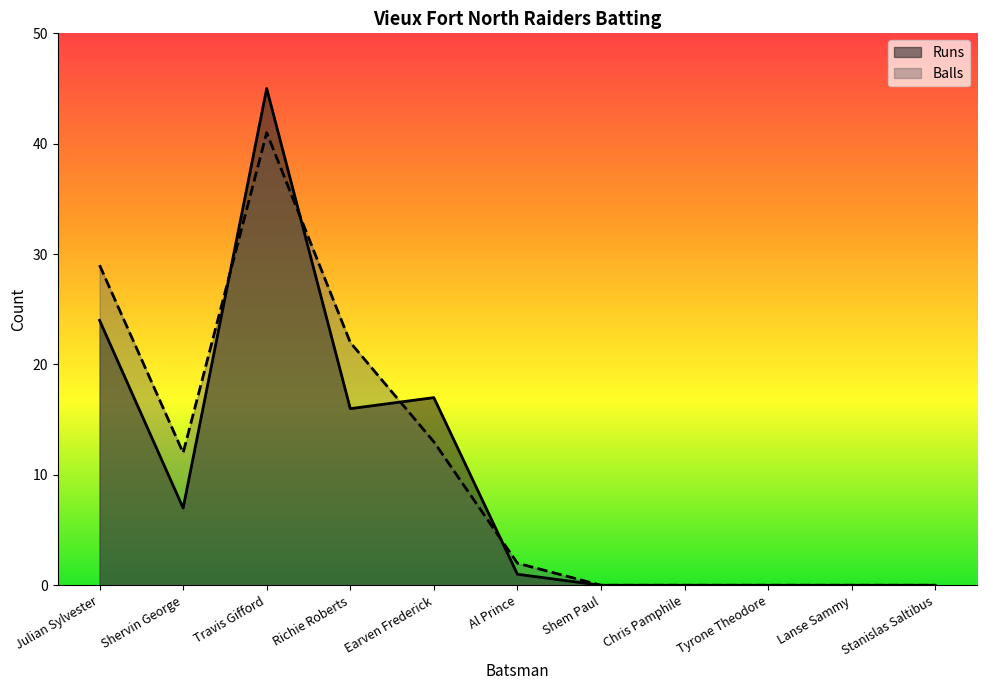

How many positive values does the Balls series have?

6